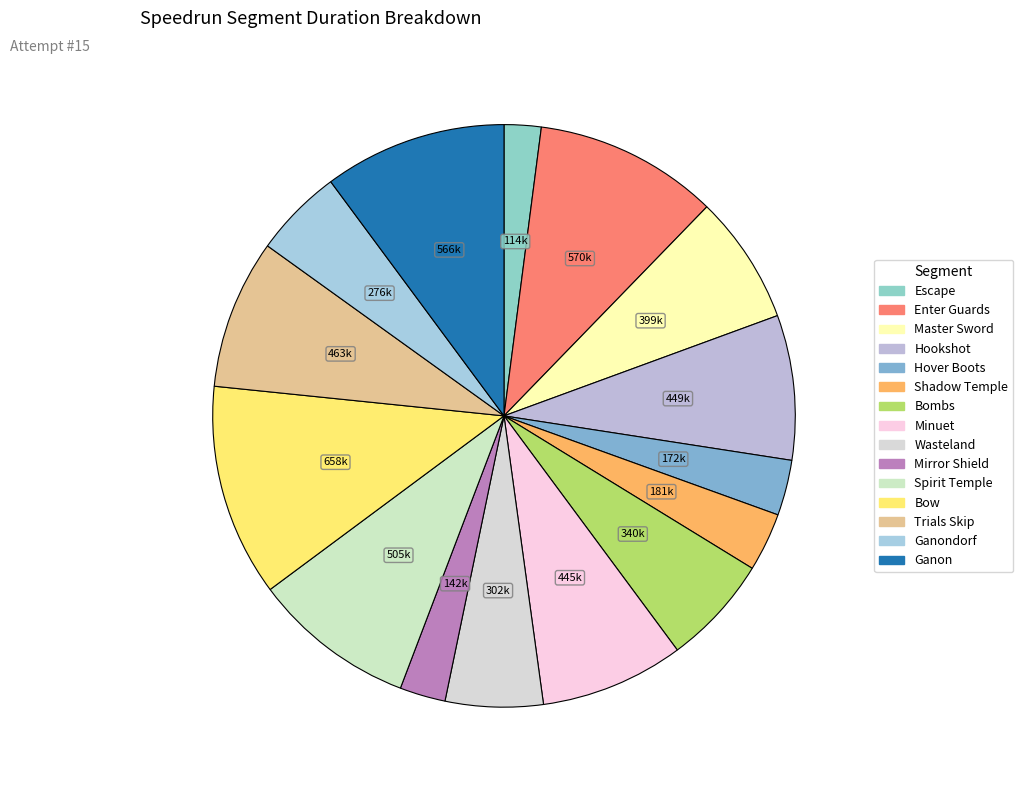

How many segments does this pie chart have?

15